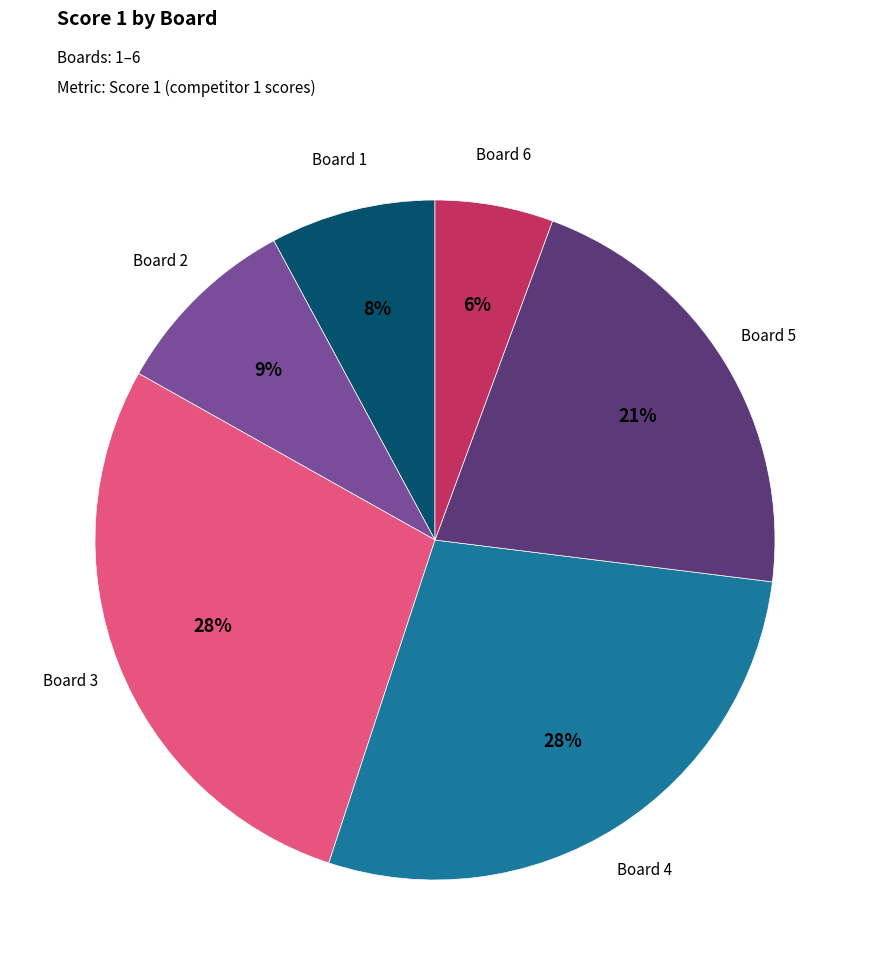

Which category has the smallest portion of the pie?

Board 6